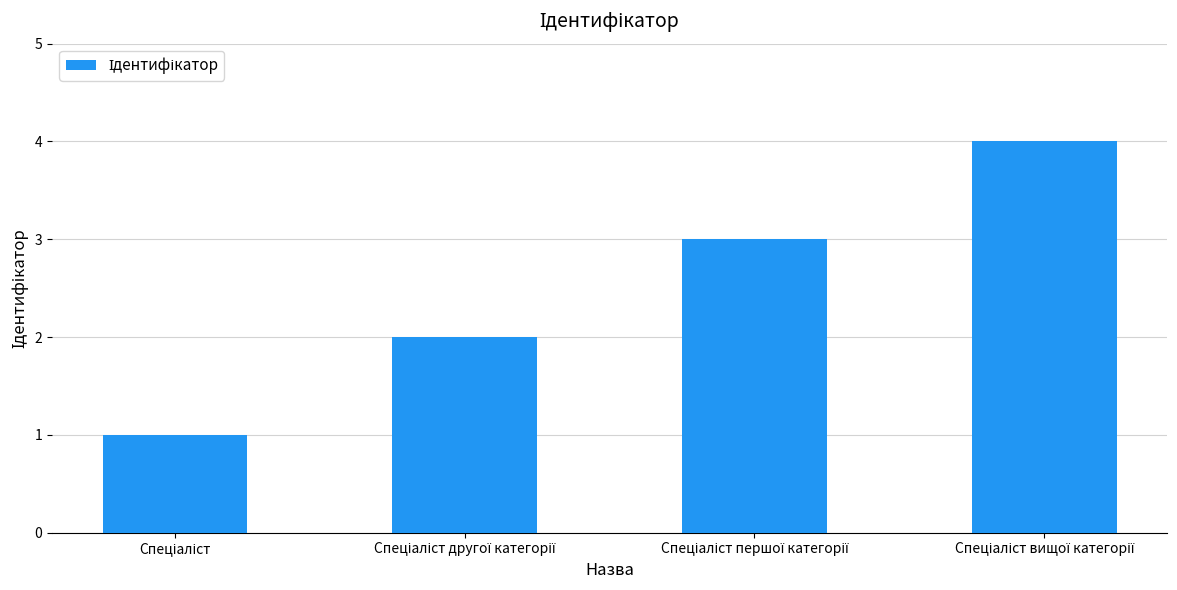

What is the difference between the maximum and minimum values?

3